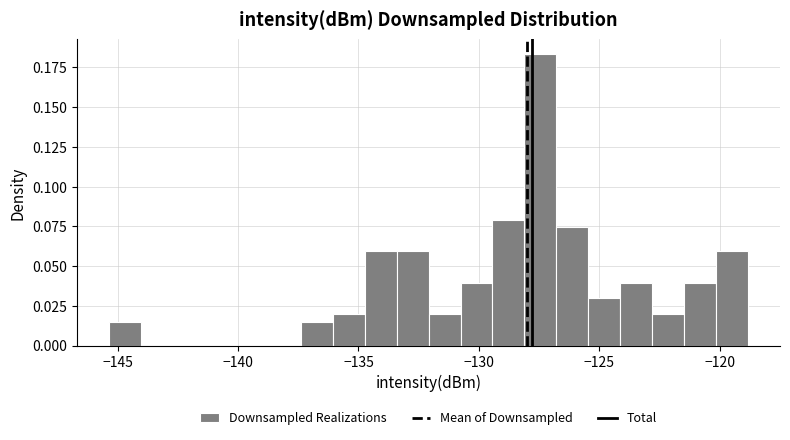

Around what value on the x-axis is the tallest bar? Give the approximate position of its centre, as read against the axis.

-127.5